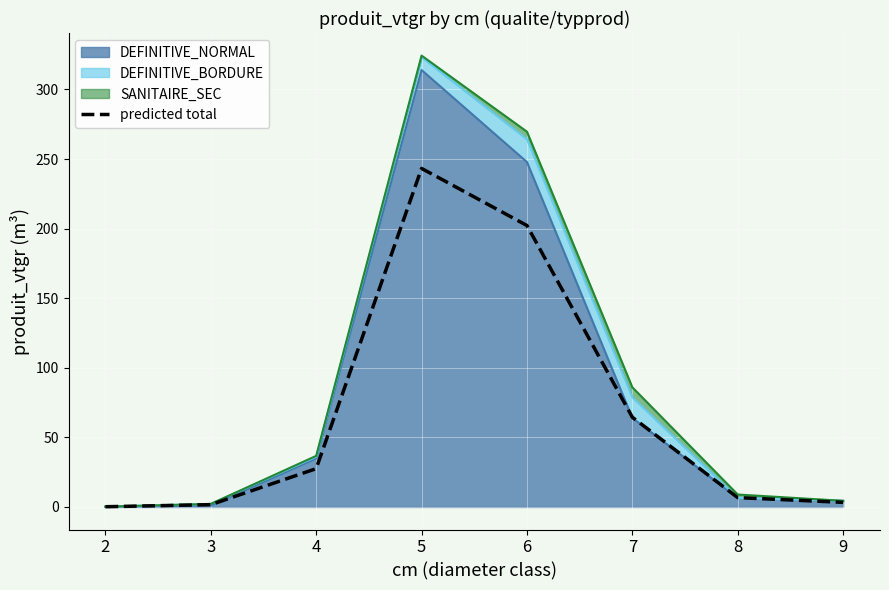

Which category has the highest value across all series?

5